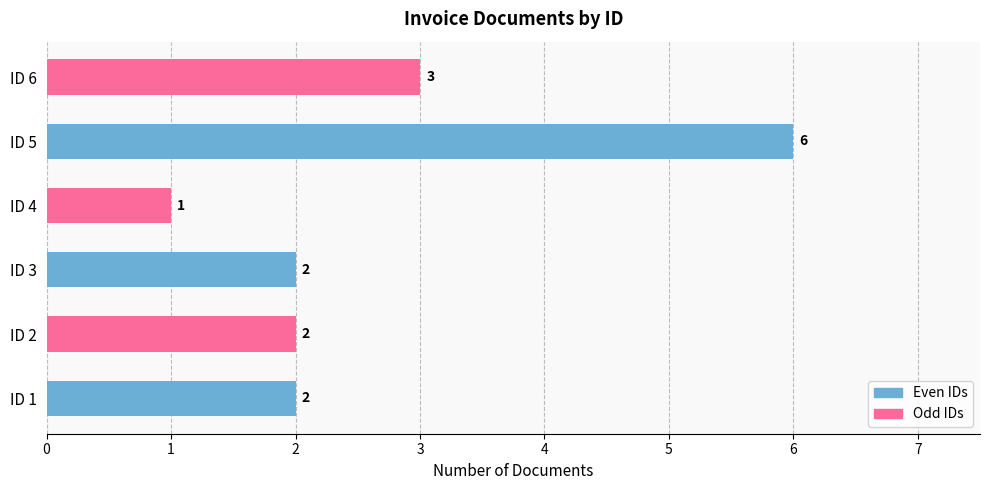

The value at ID 3 is 1. True or false?

False